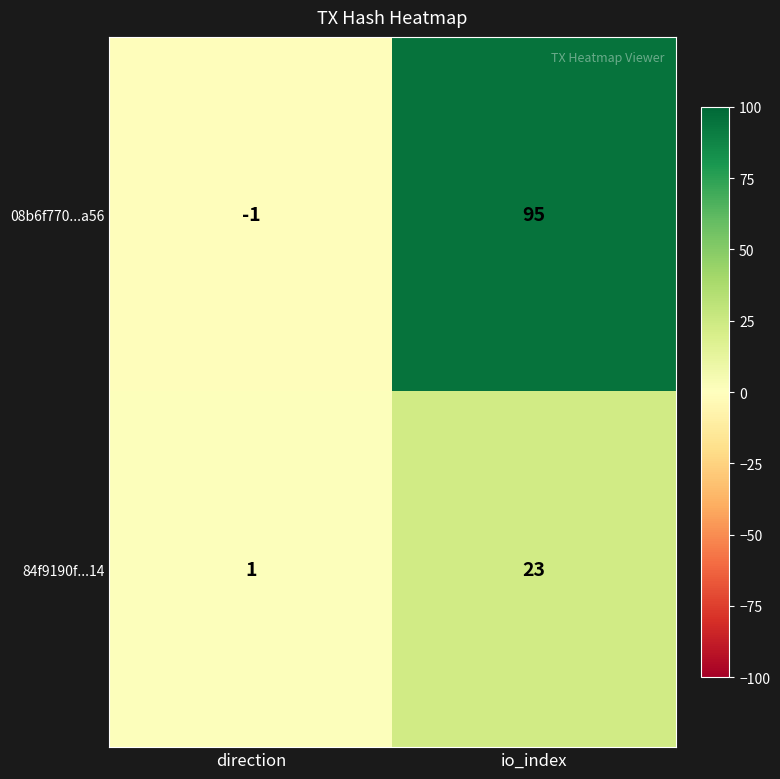

What is the greatest value displayed?

95